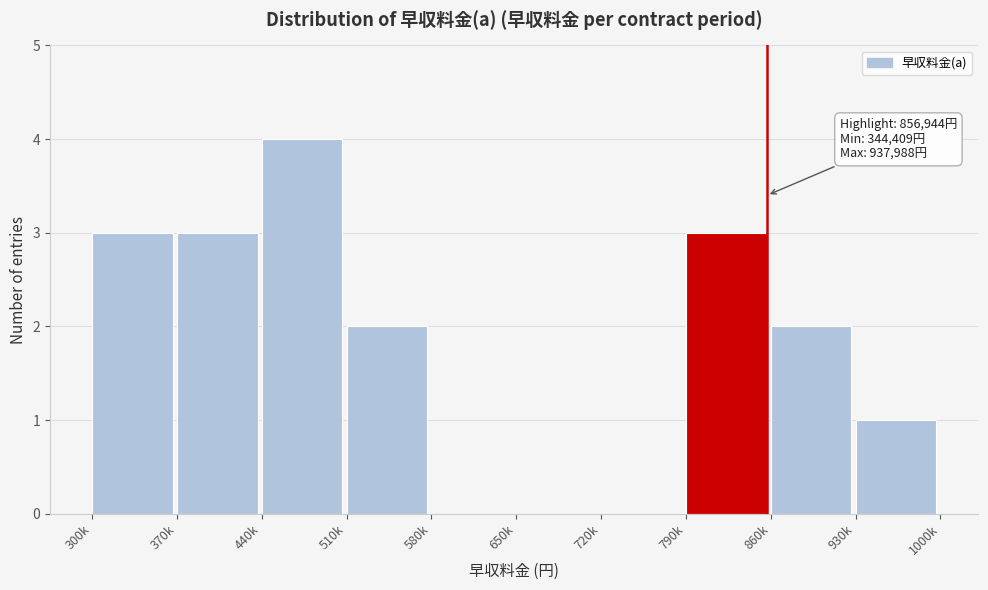

Reading left to right, transcribe all the data shown in this chart.

300k=3	370k=3	440k=4	510k=2	580k=0	650k=0	720k=0	790k=3	860k=2	930k=1